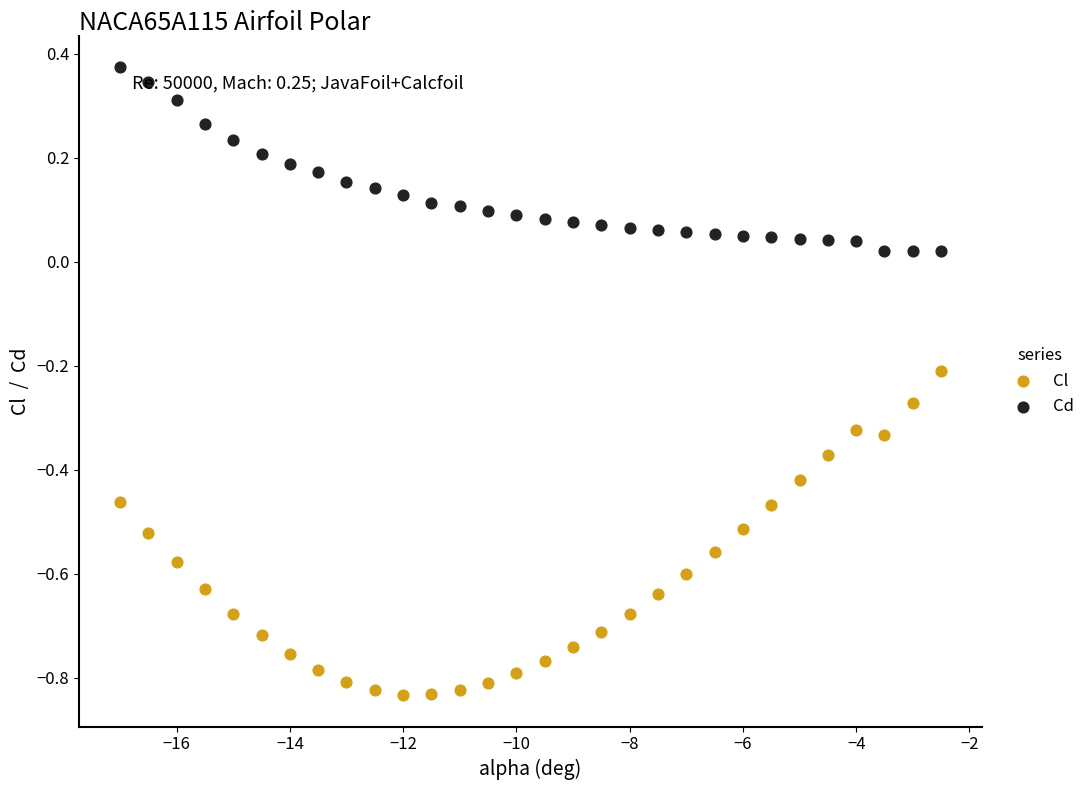

Which series has the widest spread of Y values?

Cl